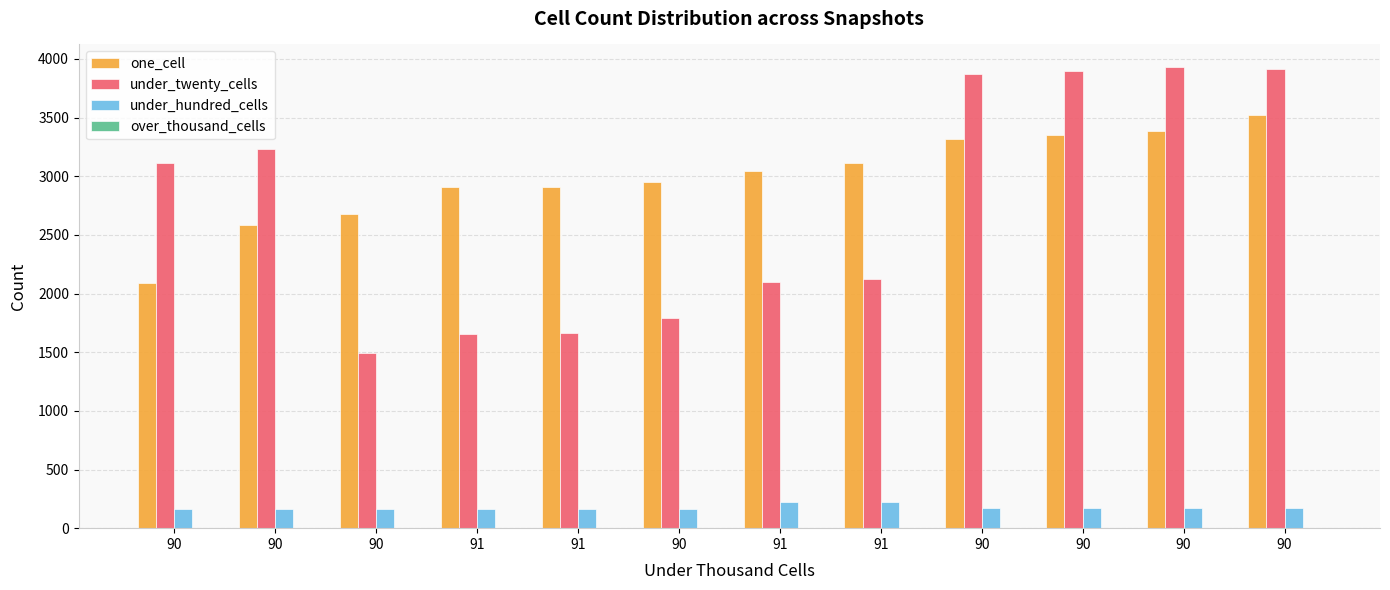

What is the spread (max minus min) of values at 91?

2906